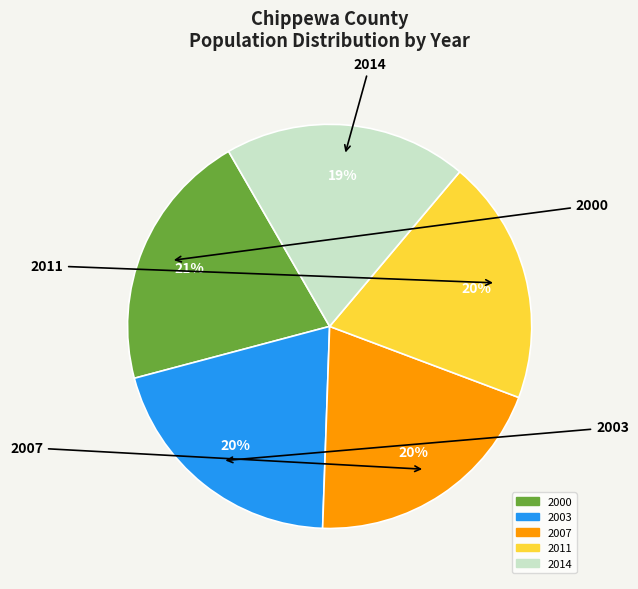

Does any single category account for the majority?

No